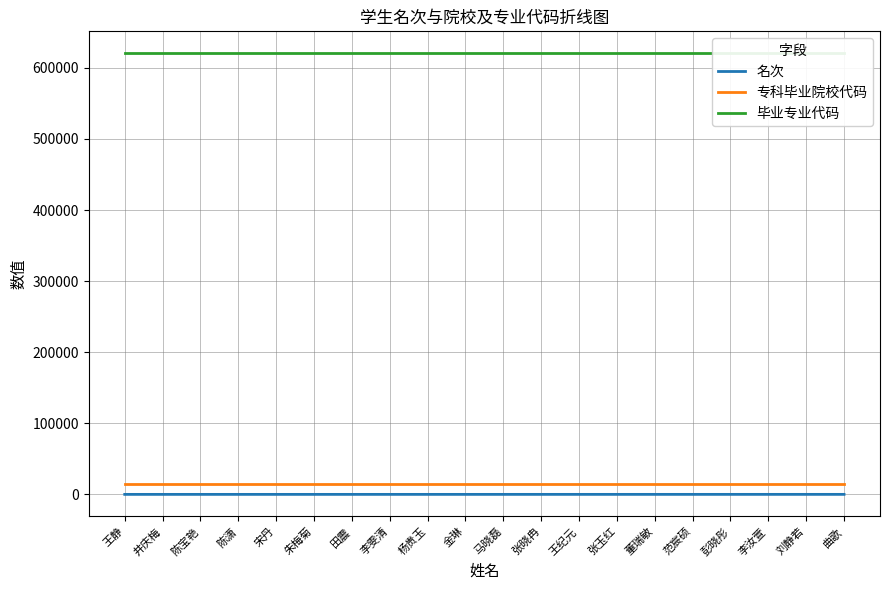

Which category has the lowest value in the 毕业专业代码 series?

王静